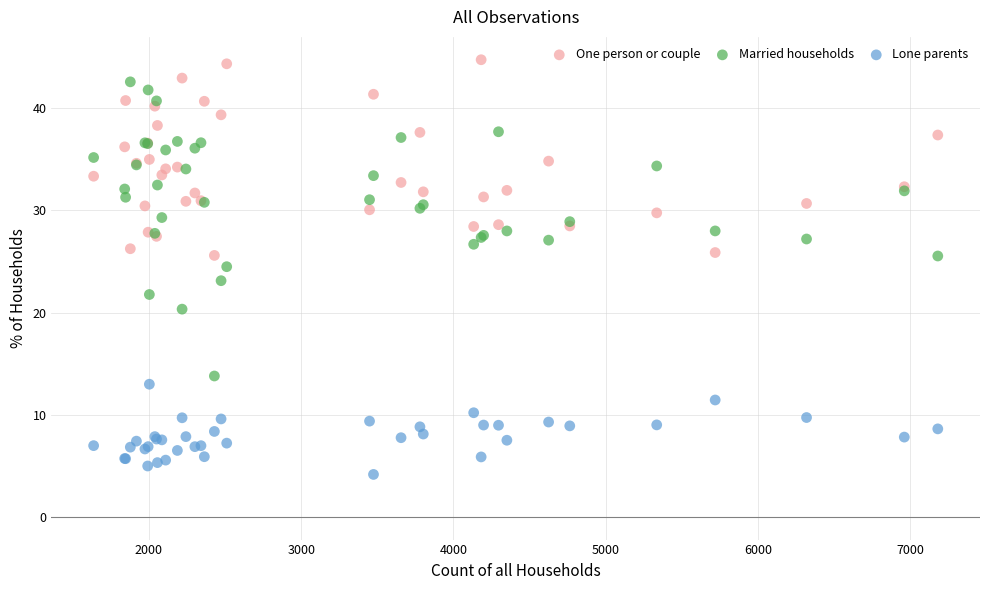

Which series has the largest Y range (max minus min)?

Married households